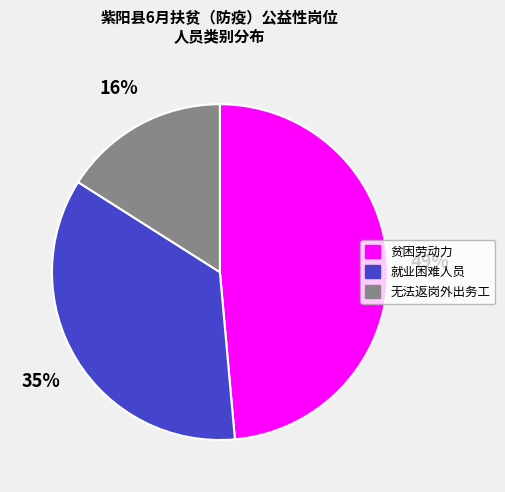

Is there a majority slice in this chart?

No